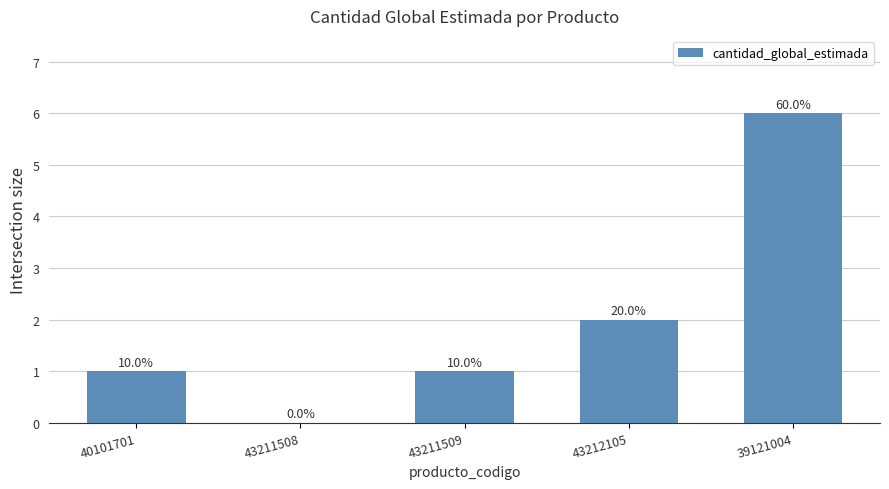

Count the number of data series in this chart.

1